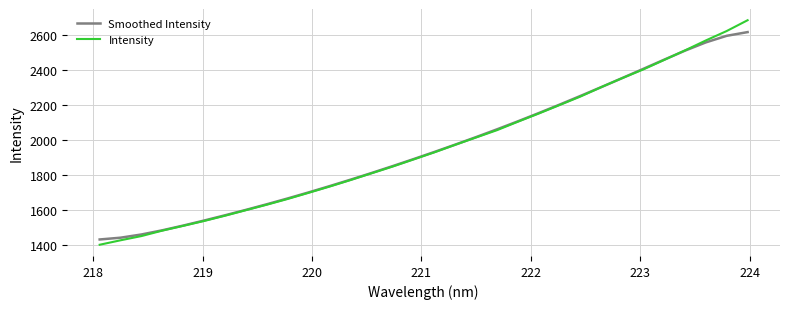

Rank the series by their maximum value, from highest to lowest.

Intensity, Smoothed Intensity